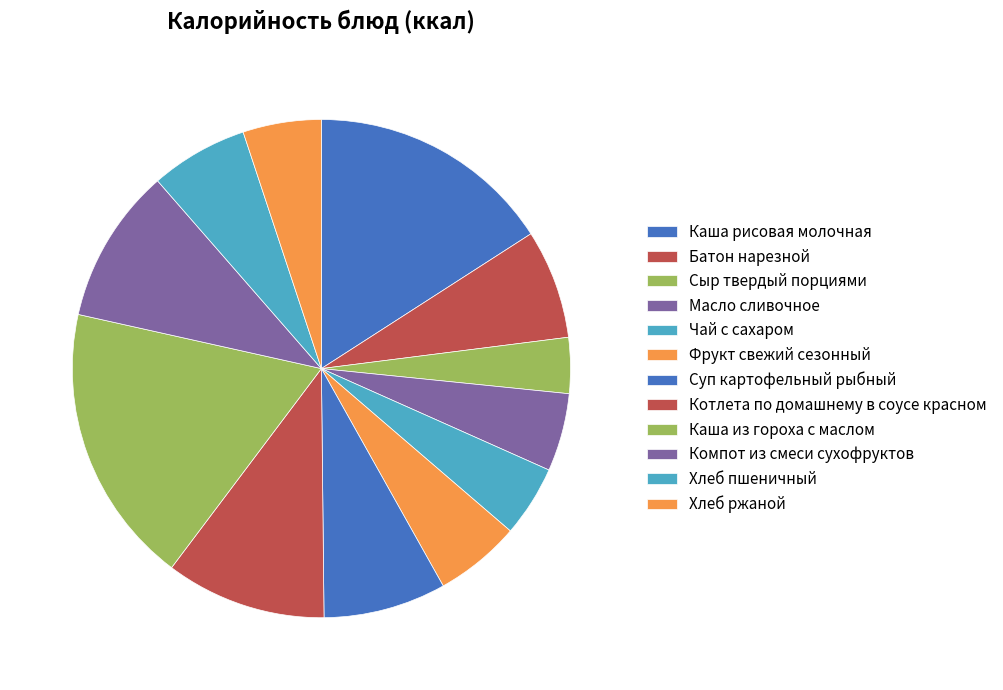

Is there any slice that represents more than half of the pie?

No